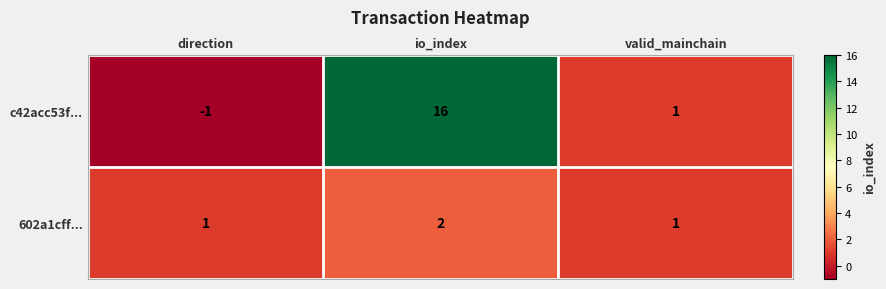

Reading left to right, list all the values displayed in this chart.

c42acc53f...: direction=-1	io_index=16	valid_mainchain=1
602a1cff...: direction=1	io_index=2	valid_mainchain=1